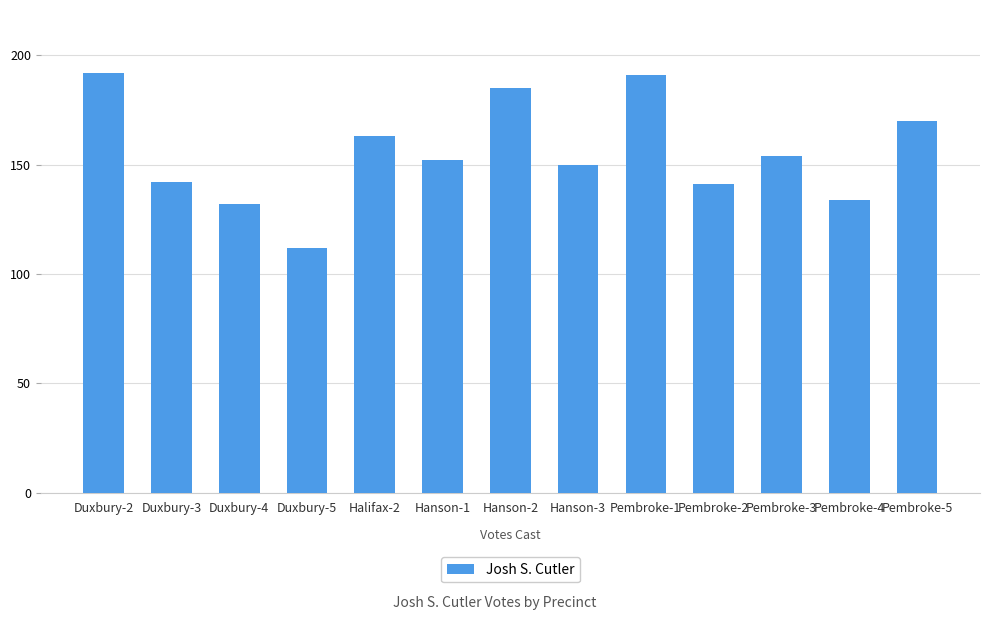

What is the sum of all values?

2018